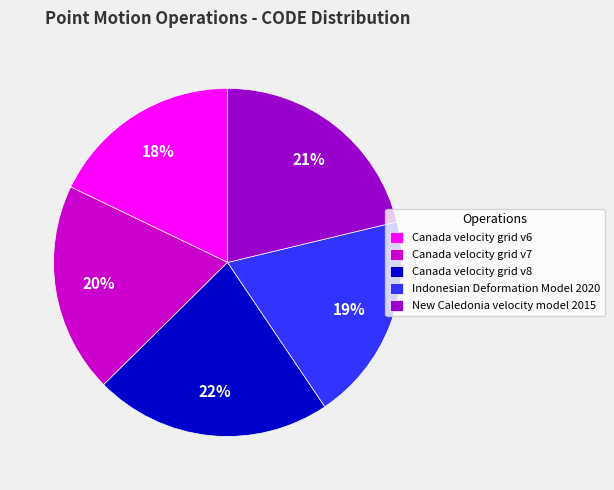

Combined, do Canada velocity grid v8 and Indonesian Deformation Model 2020 account for over 50%?

No